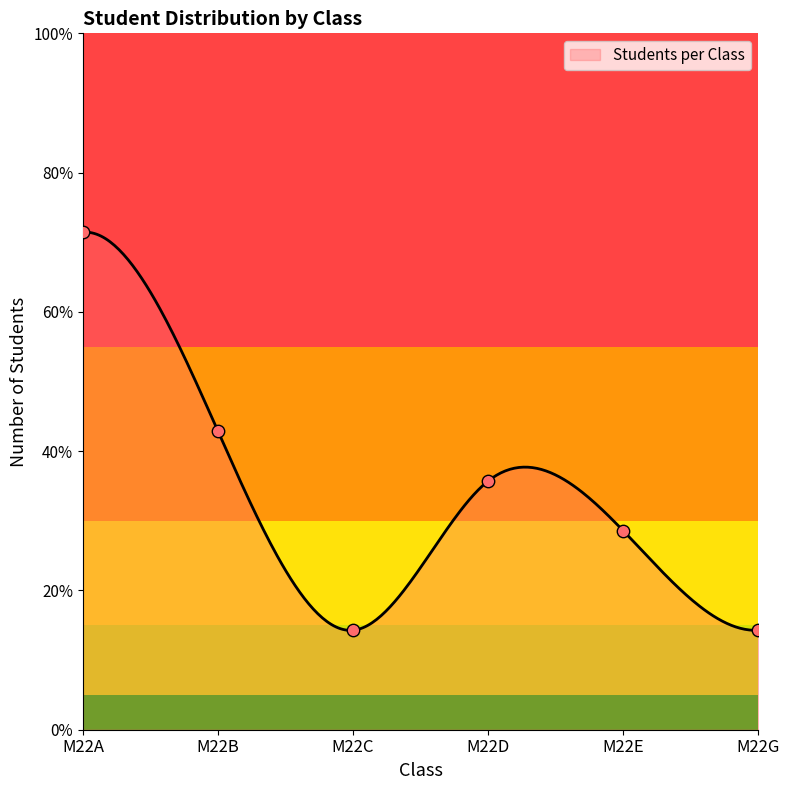

What is the ratio of the value at M22A to the value at M22E?

2.5